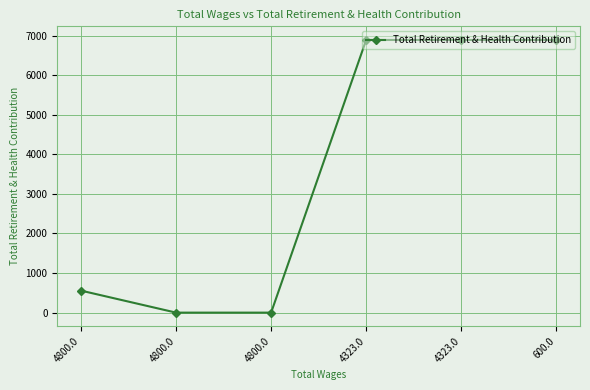

Which category has the highest value across all series?

4323.0